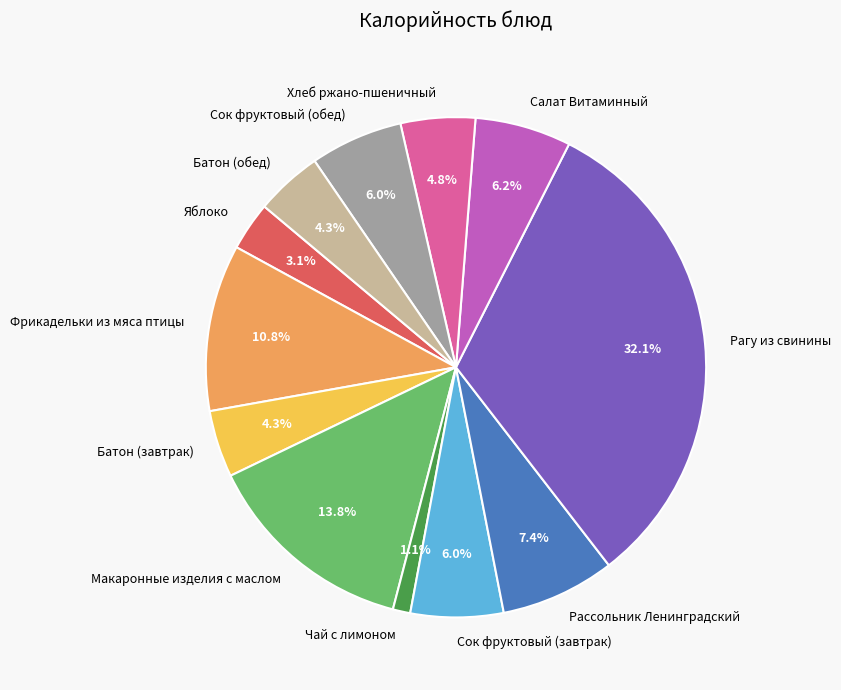

Is there a majority slice in this chart?

No